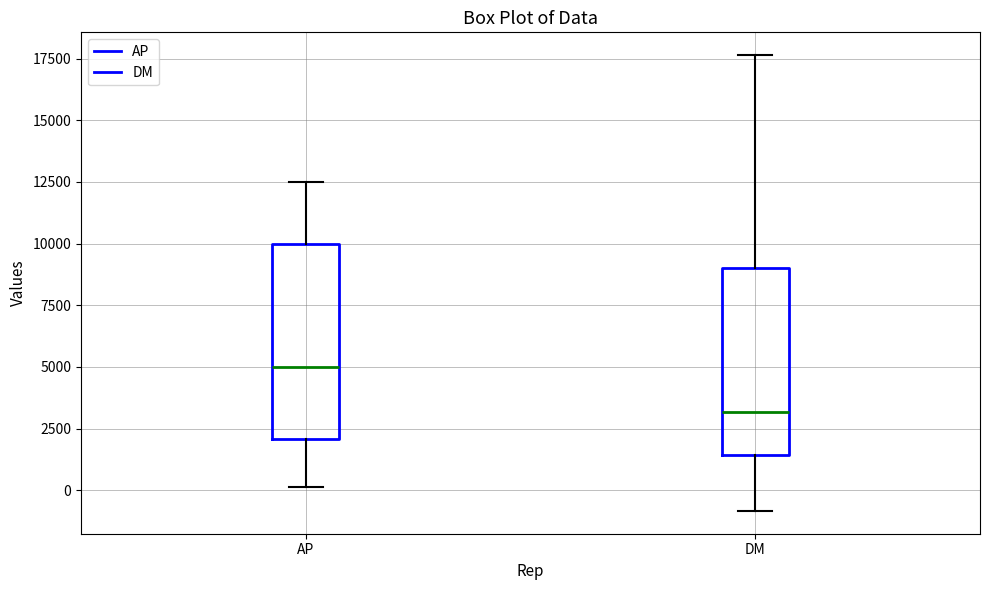

Which box has the lowest median line?

DM